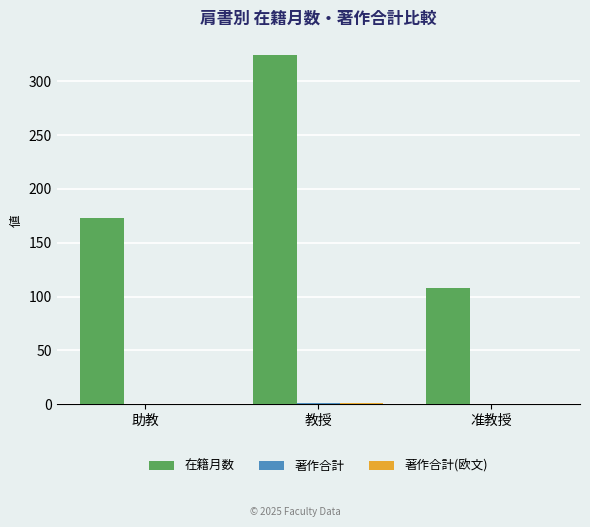

The 在籍月数 series shows 108 at 准教授. True or false?

True